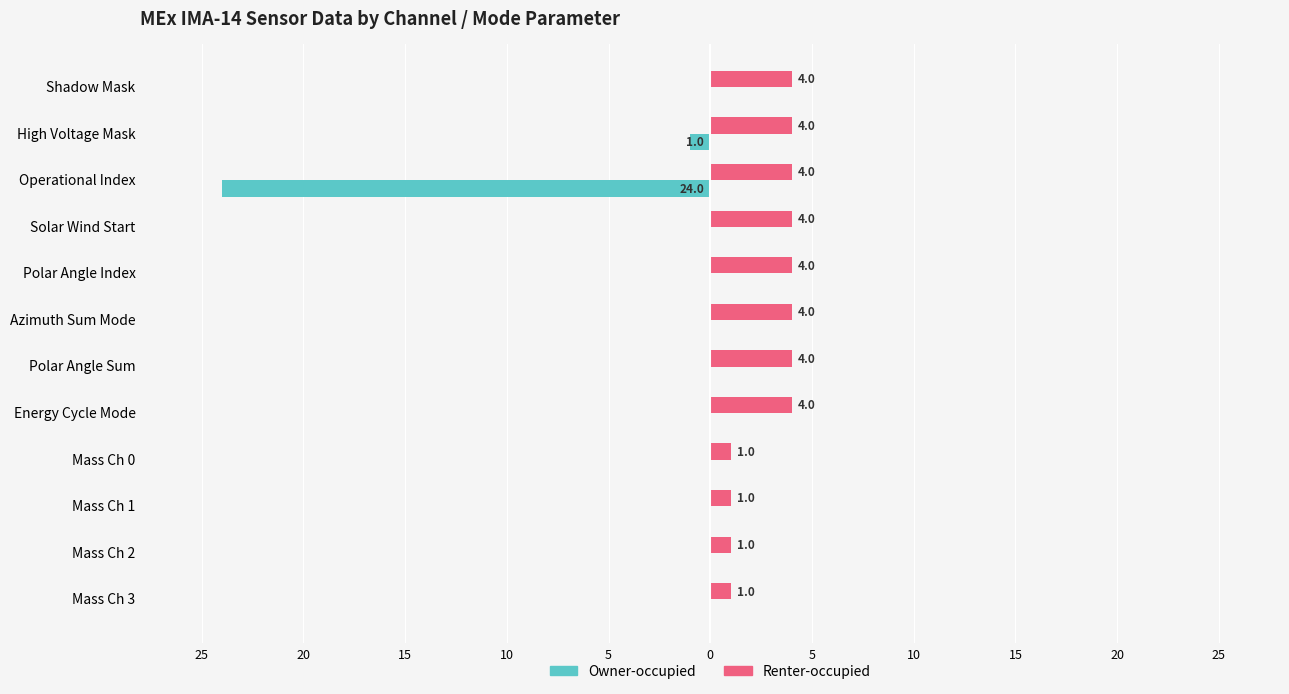

What are all the series names shown in the legend?

Owner-occupied, Renter-occupied